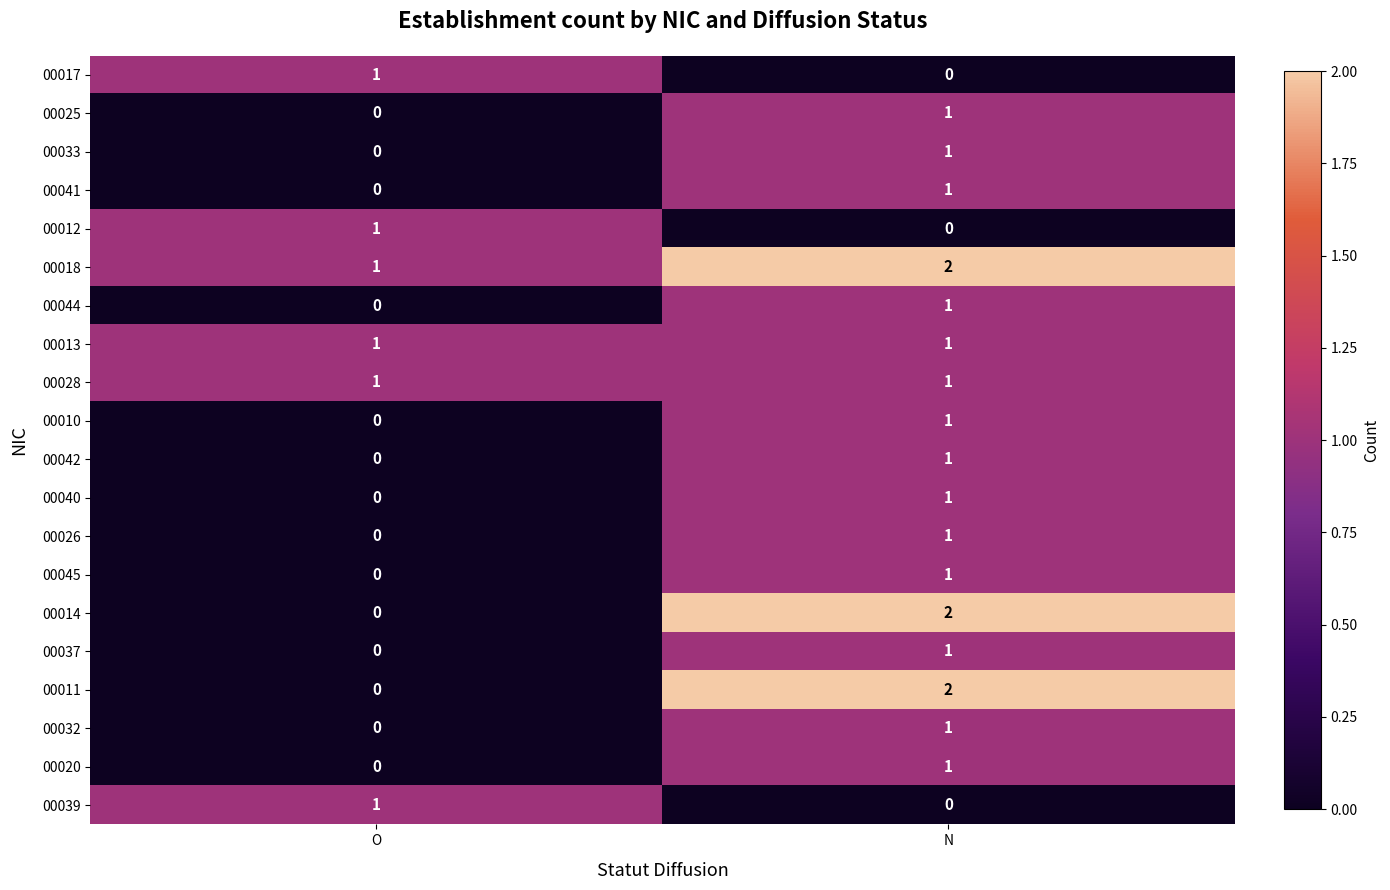

Which category has the lowest value in the 00020 series?

O